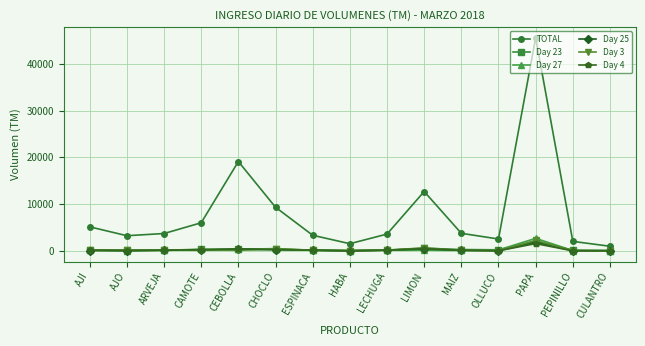

What is the total value across all series at LECHUGA?

4423